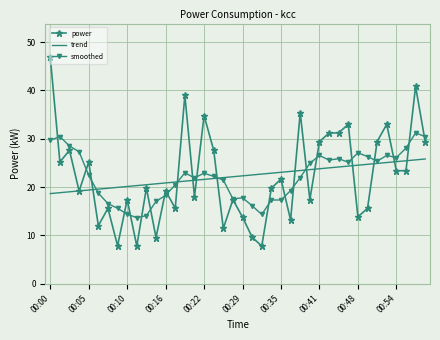

What is the minimum value for power?

7.8